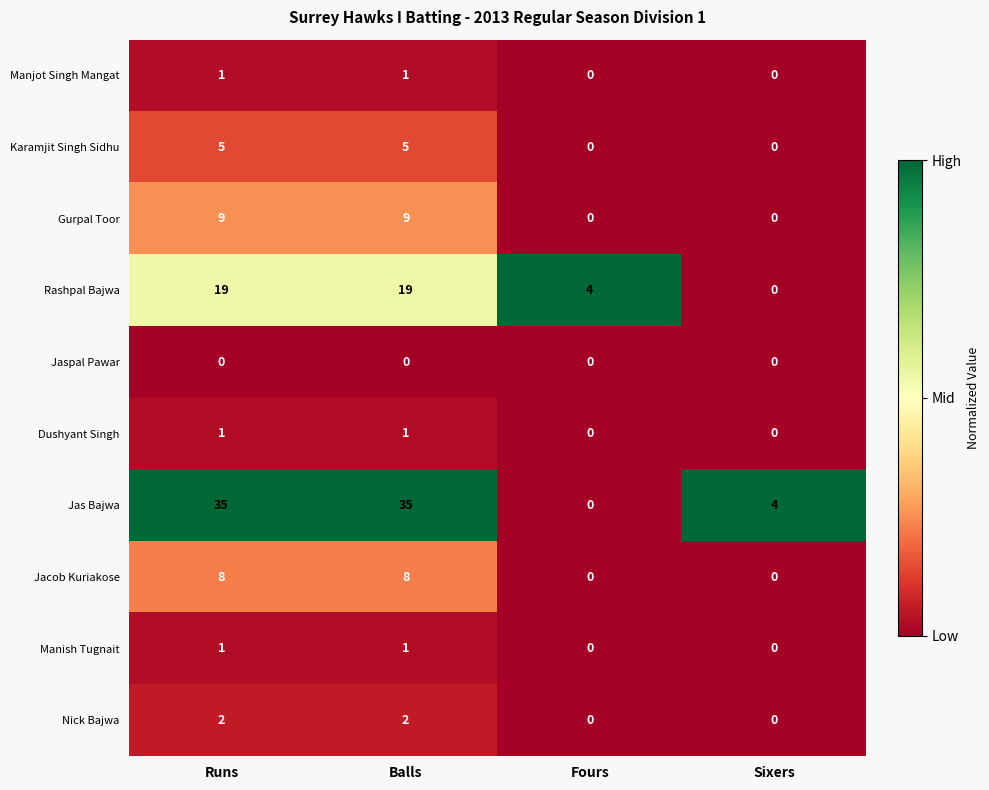

Which series has the largest range (max minus min)?

Jas Bajwa